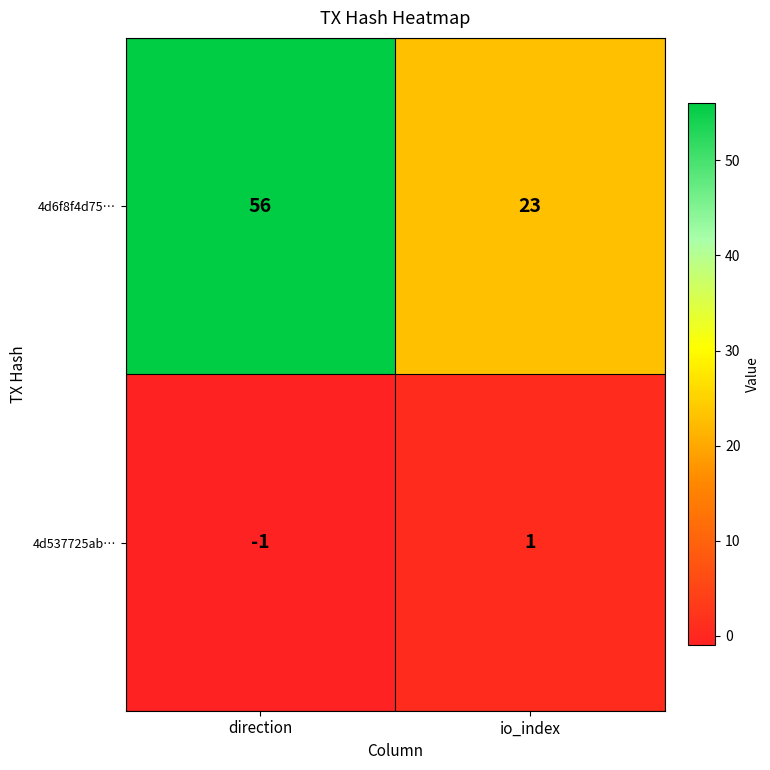

Is the value of 4d537725ab… at direction greater than the value of 4d6f8f4d75… at direction?

No